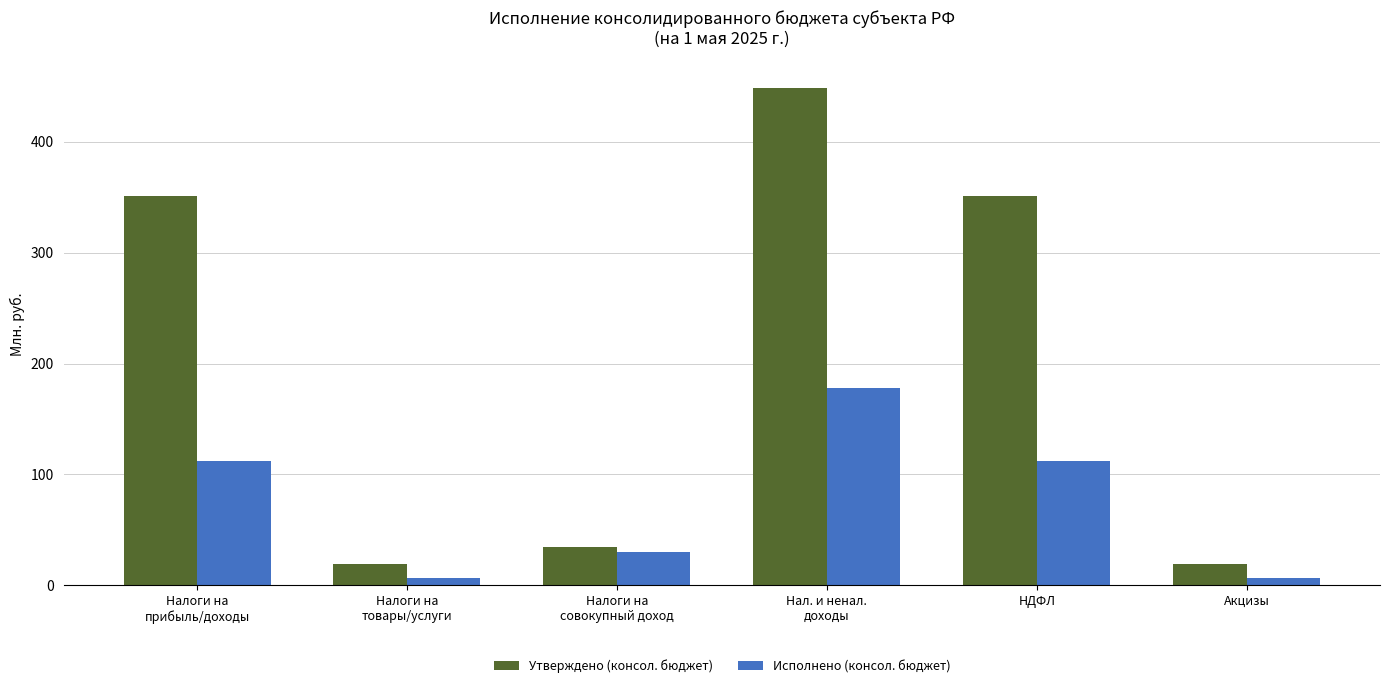

Reading left to right, transcribe all the data shown in this chart.

Утверждено (консол. бюджет): 351.3	19.7	34.1	449.0	351.3	19.7
Исполнено (консол. бюджет): 112.0	6.4	30.2	178.1	112.0	6.4